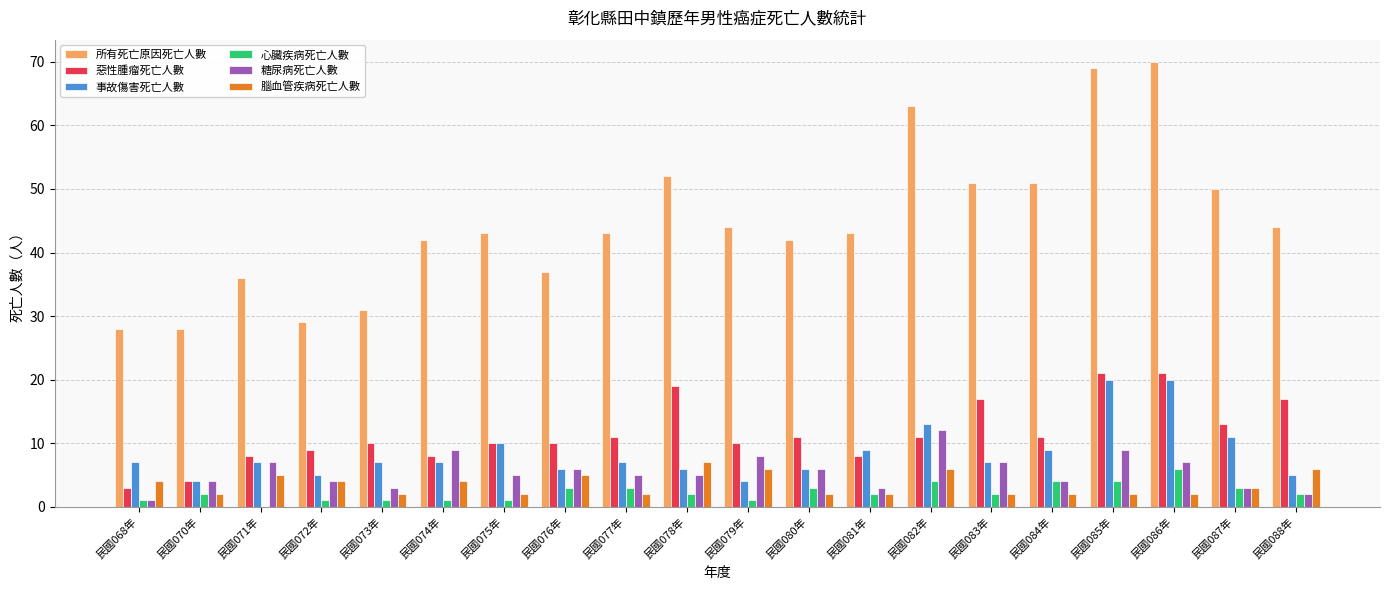

Which series has the largest total across all categories?

所有死亡原因死亡人數